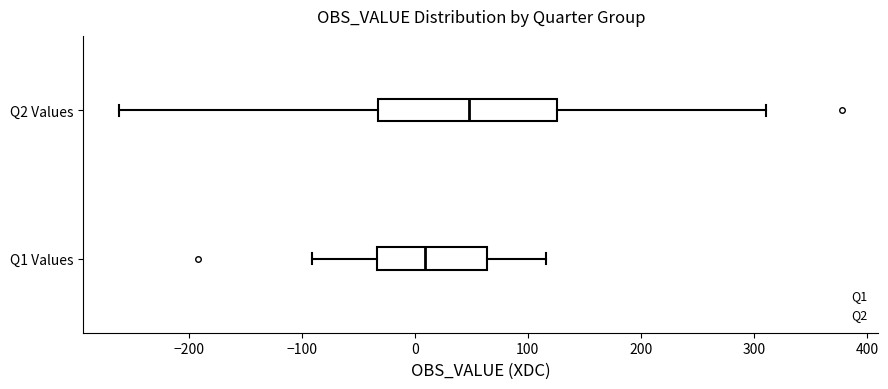

Which box has the furthest to the left median line?

Q1 Values